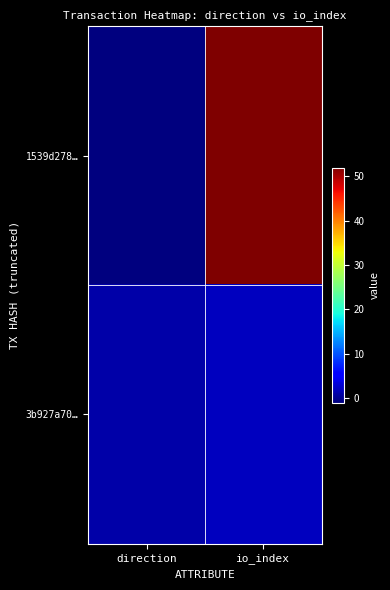

Reading left to right, list all the values displayed in this chart.

1539d278…: direction=-1	io_index=52
3b927a70…: direction=1	io_index=2